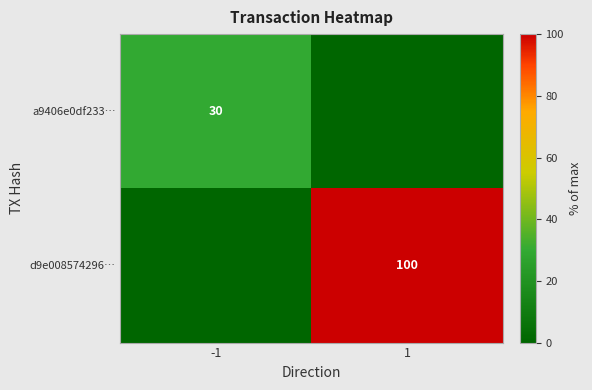

Count the number of categories in the chart.

2